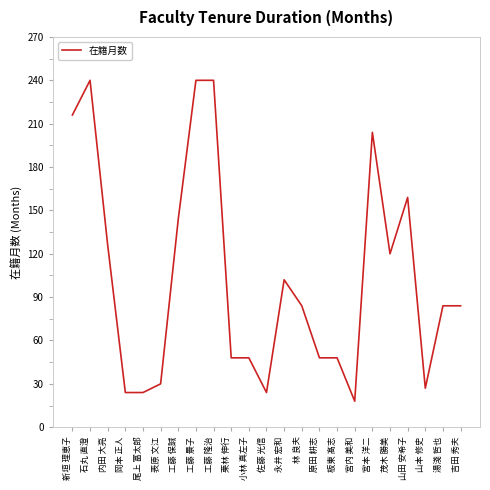

True or false: there are more than 2 points higher than both neighbors.

True